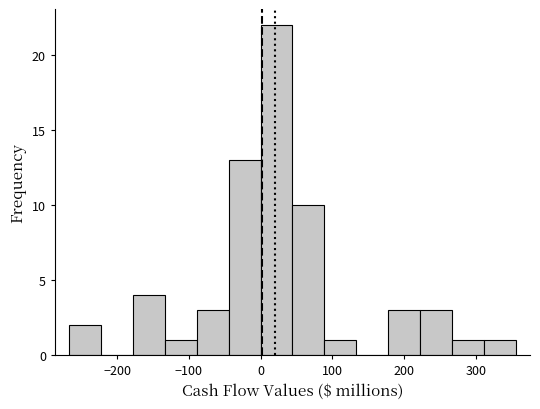

Reading left to right, transcribe this chart: for each bar, give the range it covers on the x-axis and its height. Neither the bar edges nor the heights are printed on the chart, so give them approximately, as read against the axes.

-270 to -220: 2
-220 to -180: 0
-180 to -130: 4
-130 to -90: 1
-90 to -40: 3
-40 to 0: 13
0 to 40: 22
40 to 90: 10
90 to 130: 1
130 to 180: 0
180 to 220: 3
220 to 270: 3
270 to 310: 1
310 to 360: 1